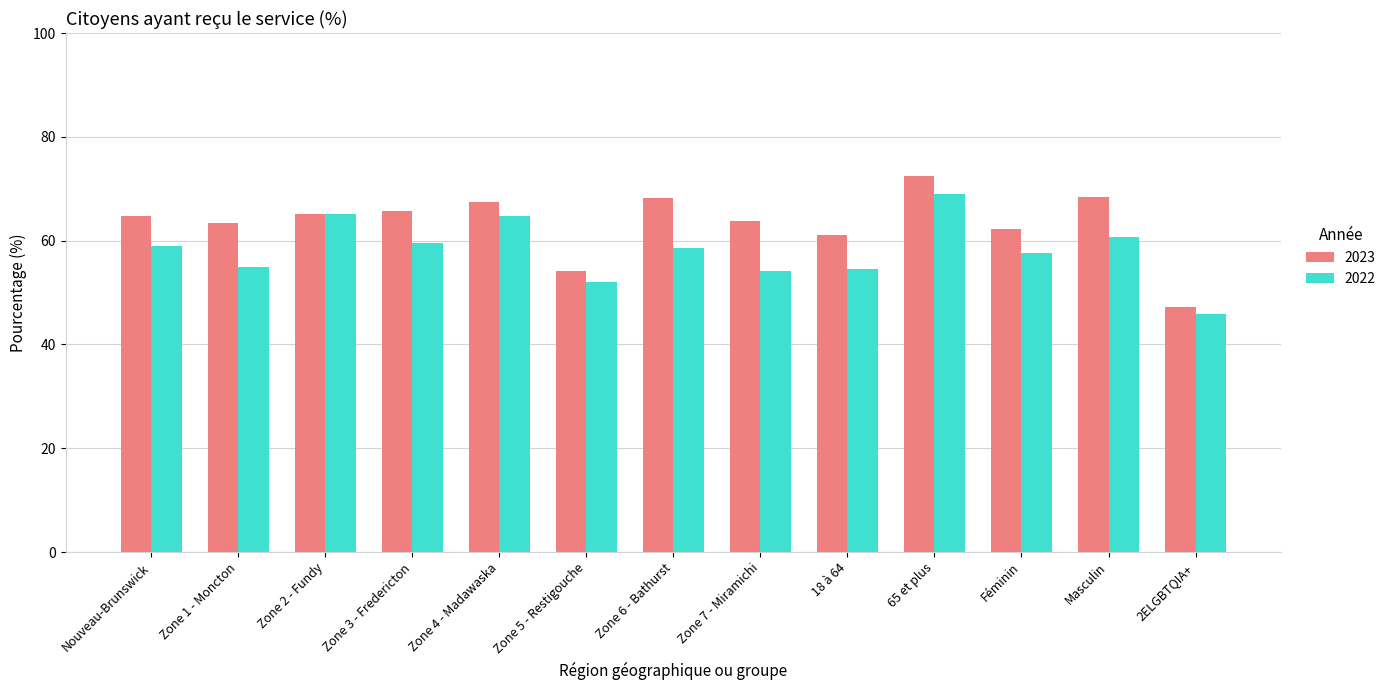

At which label is 2023 closest to 59?

18 à 64